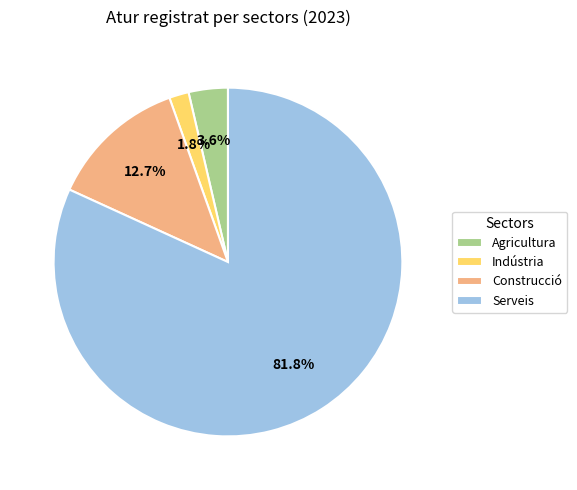

Does any single category account for the majority?

Yes